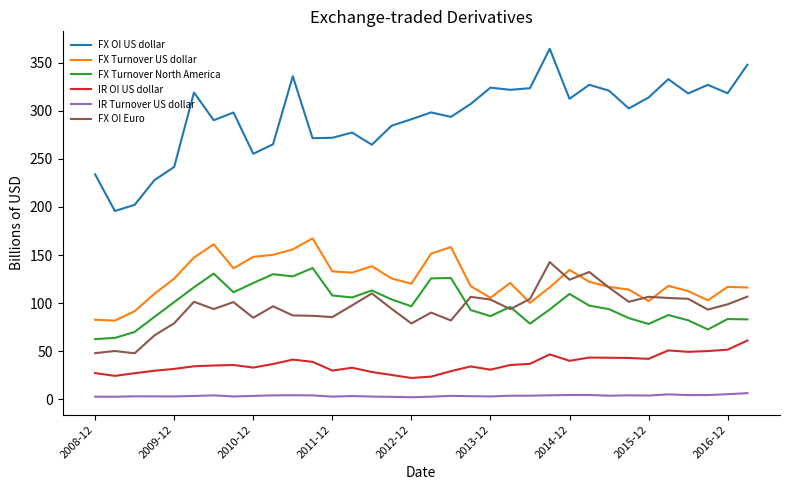

What is the sum of all FX Turnover US dollar values?

4233.0